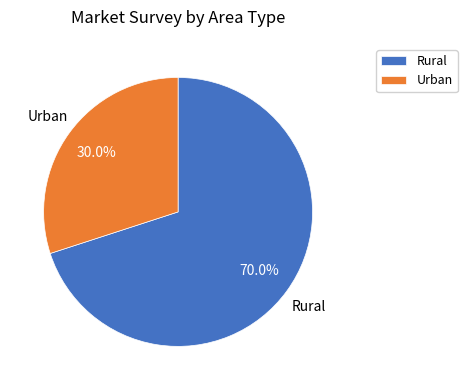

How many segments does this pie chart have?

2